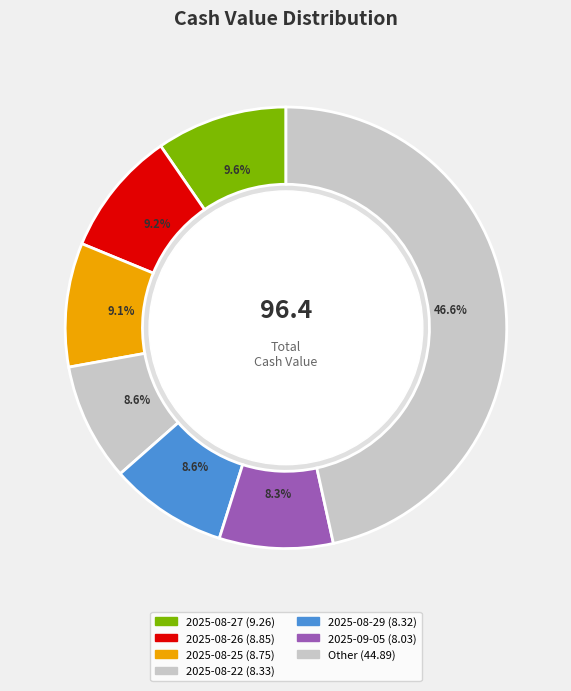

How many slices are in this pie chart?

7